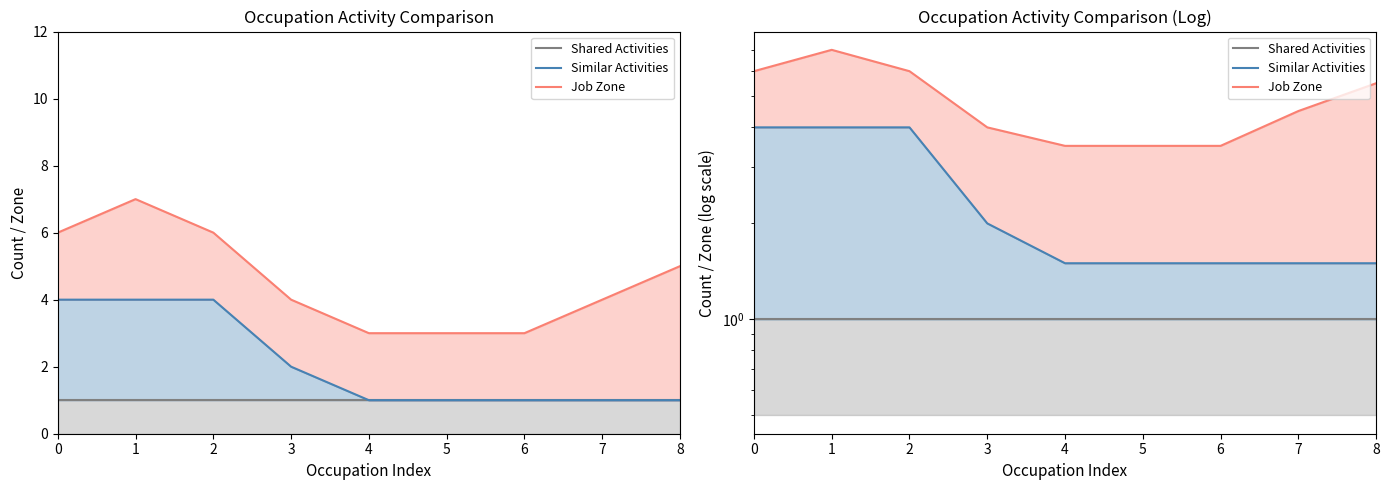

Is the value of Shared Activities at 1 greater than the value of Job Zone at 5?

No